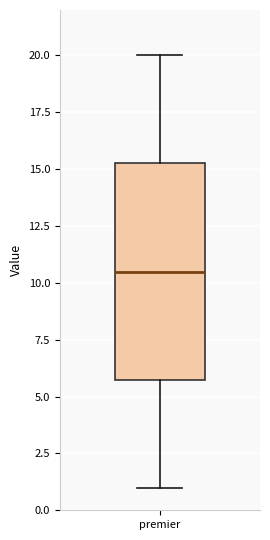

Transcribe this box plot: give where the median line is, the range the box spans, and where the two whiskers end, as read against the y-axis. The values are not printed on the chart, so give them approximately, as read against the axis.

median 10.5, box 6.0 to 15.5, whiskers 1.0 to 20.0